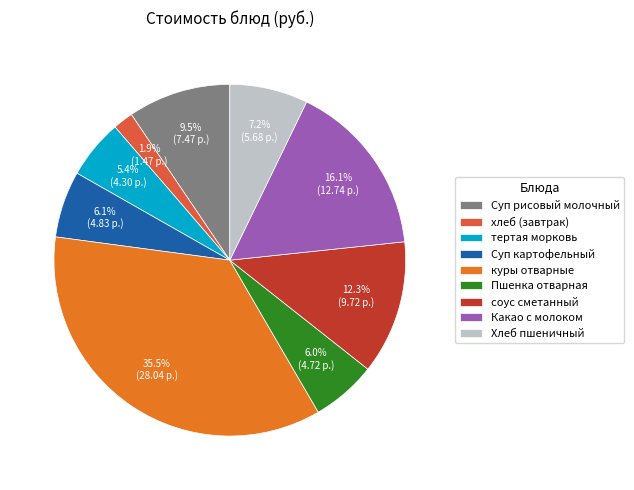

What percentage is the Хлеб пшеничный slice, to the nearest percent?

7%